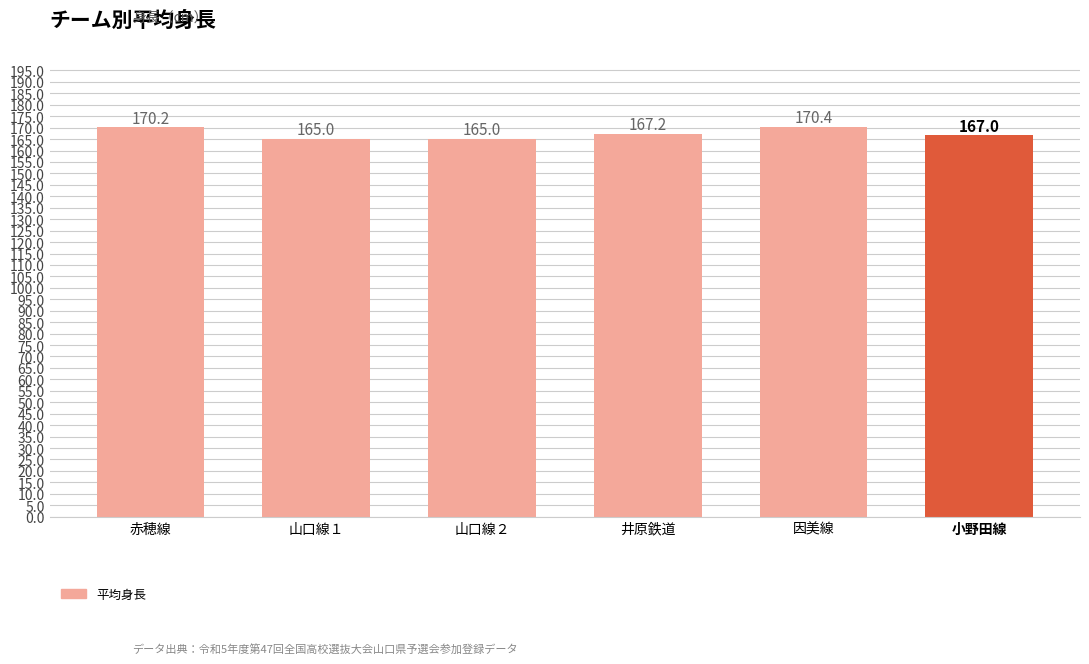

What is the label of the 1st bar from the right?

小野田線